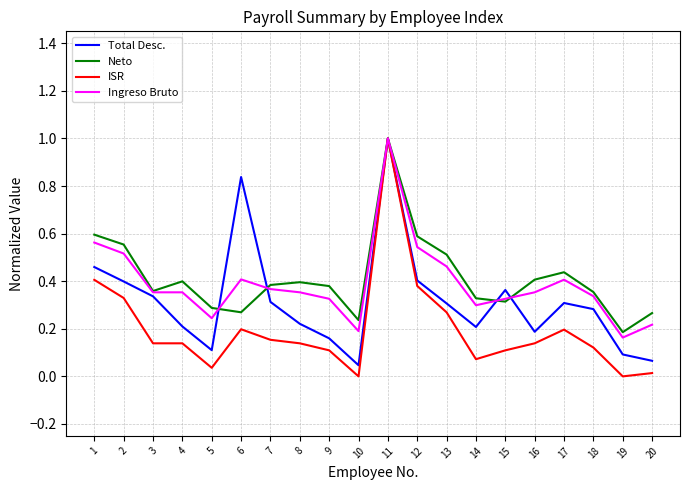

Which series has the largest total across all categories?

Neto